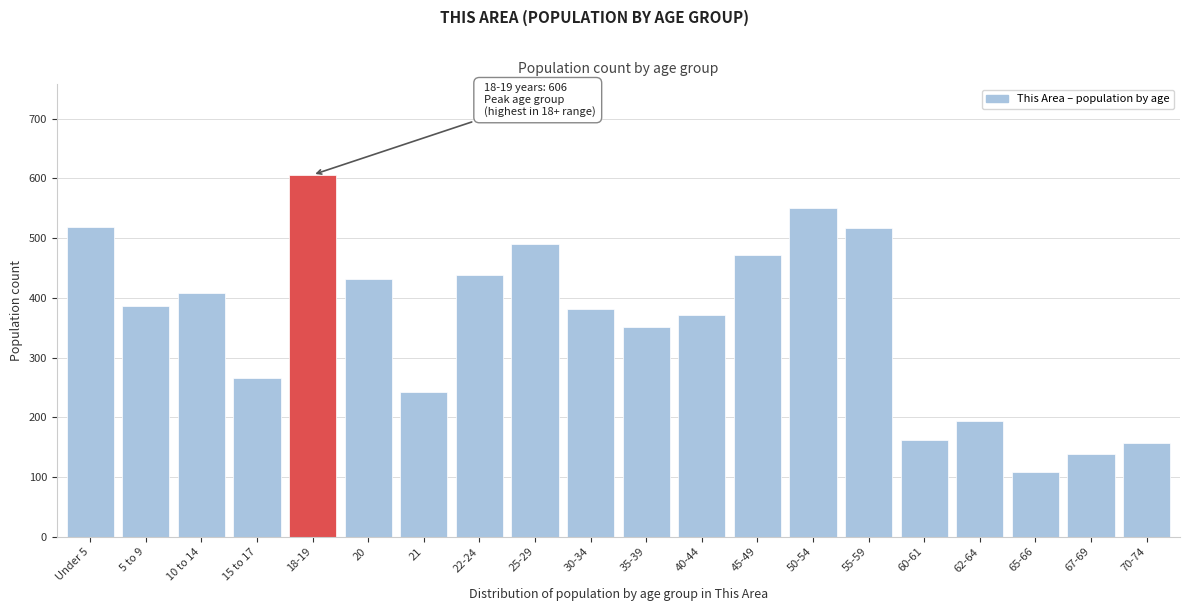

What is the value of the 19th bar from the left?

138